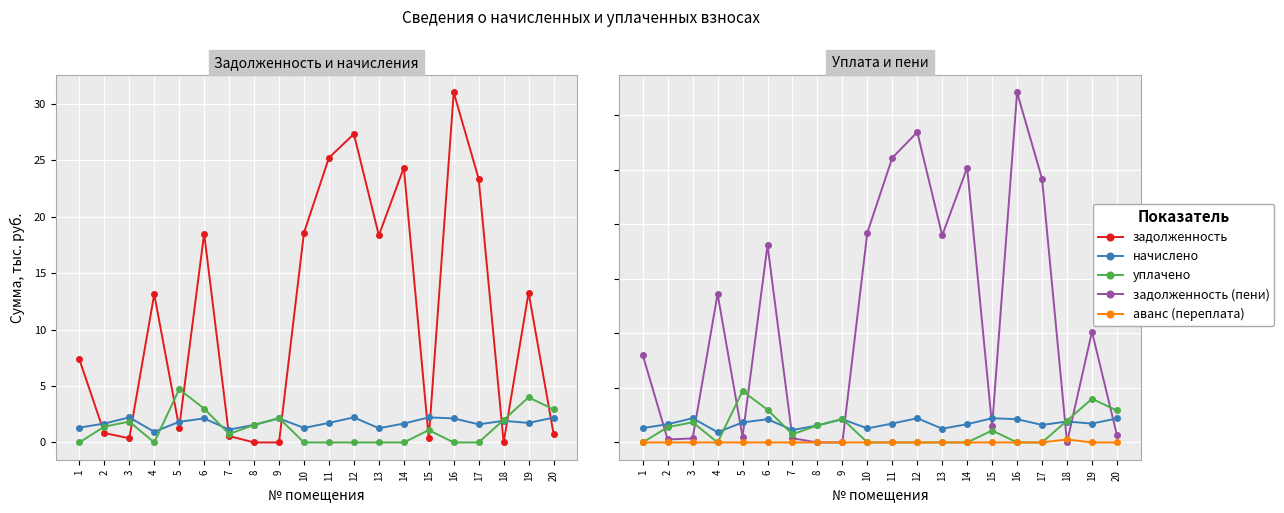

Which category has the highest value across all series?

16